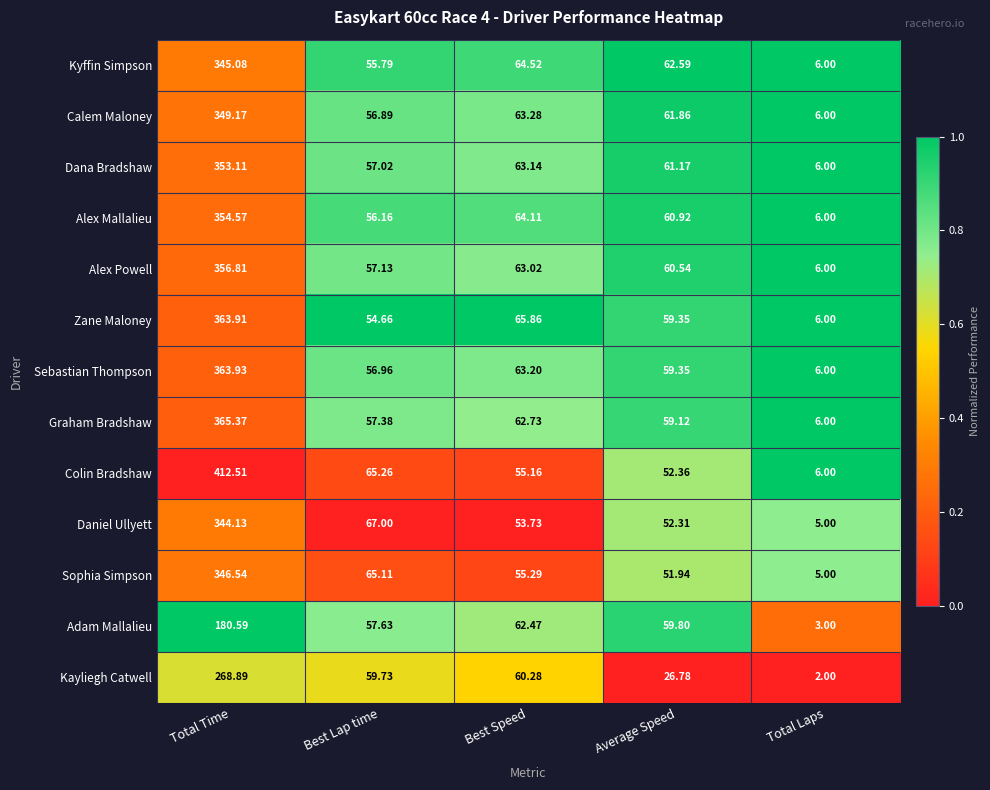

Which category has the lowest value across all series?

Total Laps